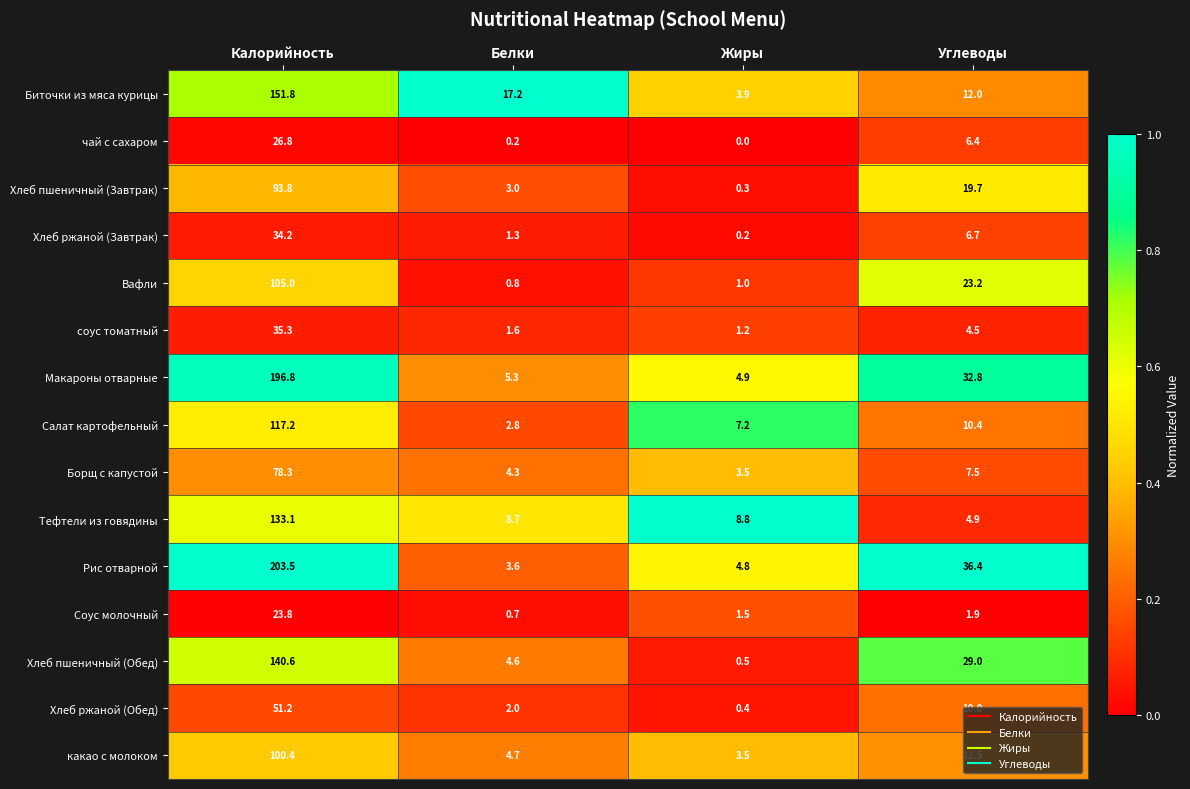

At which label does чай с сахаром first exceed 6?

Калорийность